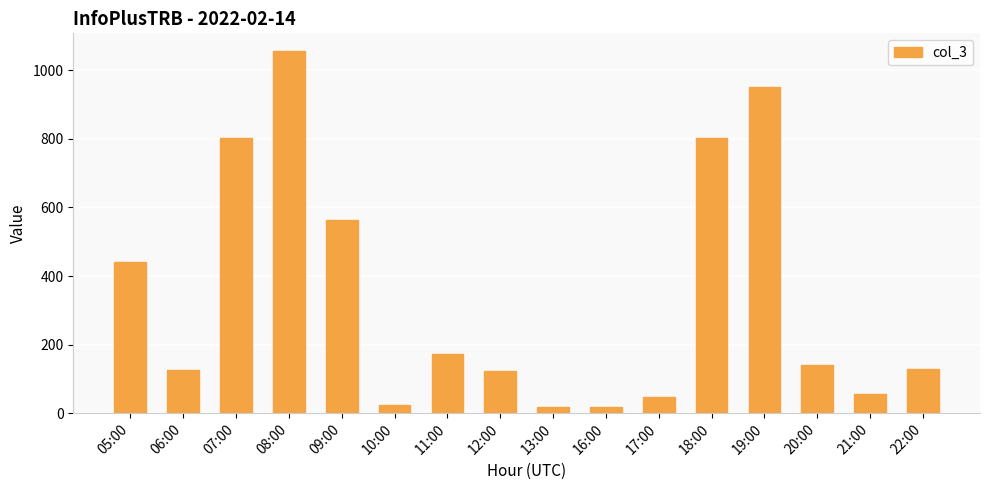

What is the difference between the maximum and minimum values?

1037